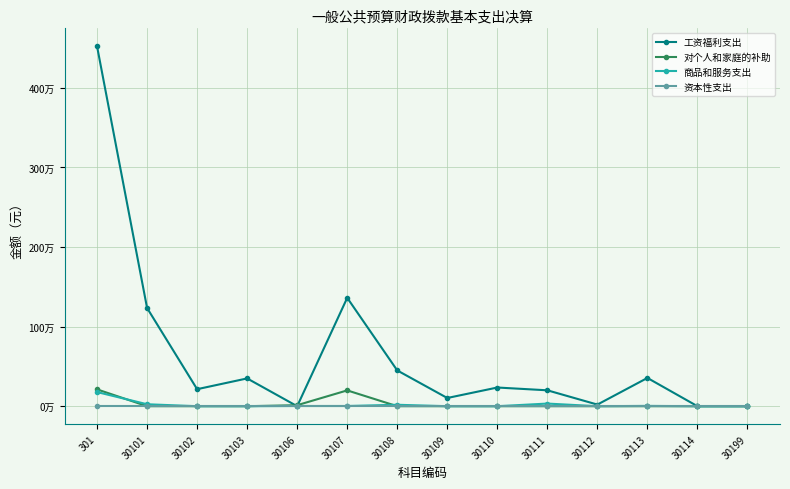

Is this an area chart (filled region under the line)?

No